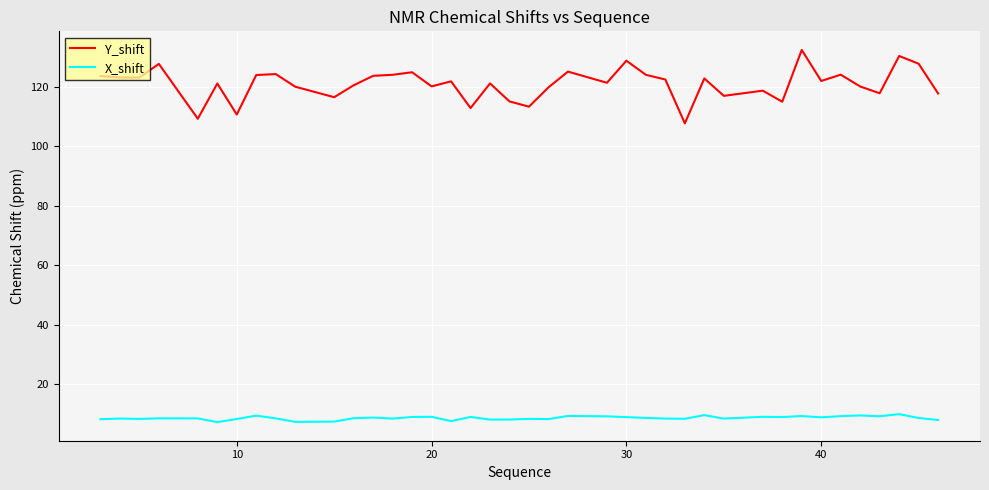

What are all the series names shown in the legend?

Y_shift, X_shift